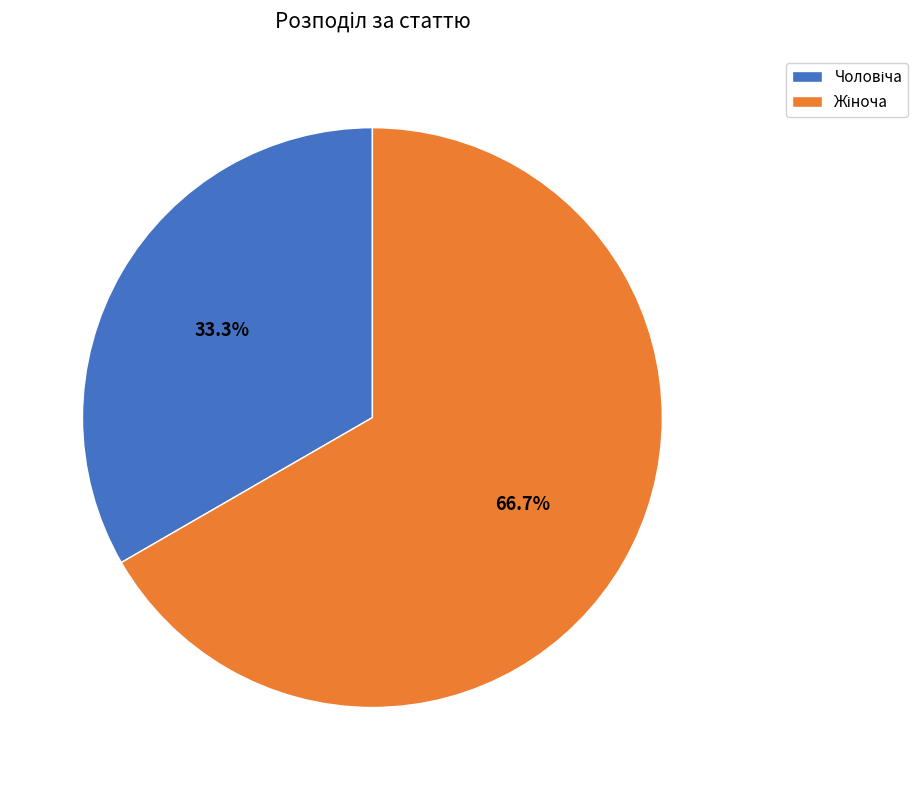

Is there any slice that represents more than half of the pie?

Yes